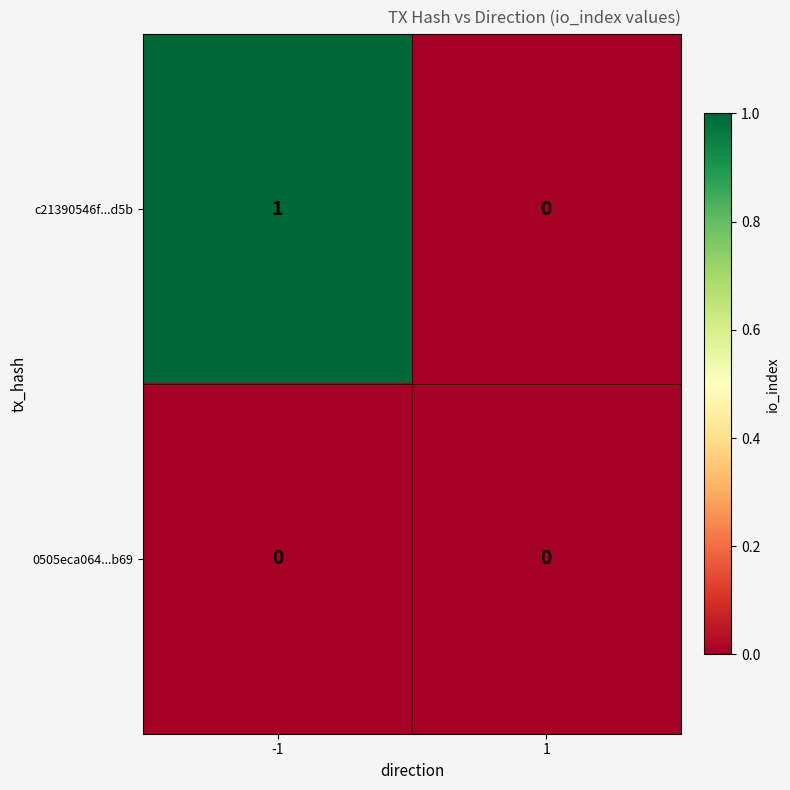

True or false: 0505eca064...b69 has a value of 0 at -1.

True